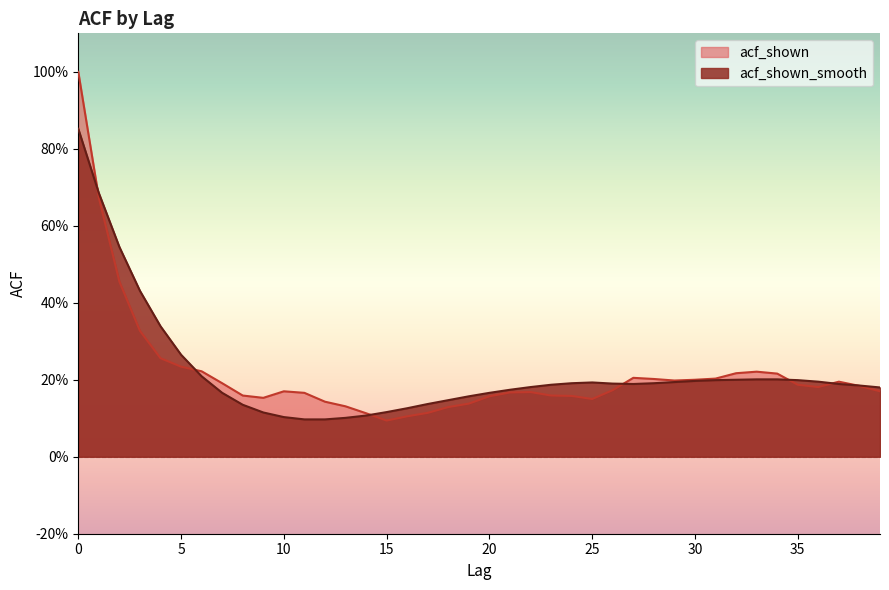

What is the lowest value of the acf_shown series?

0.1